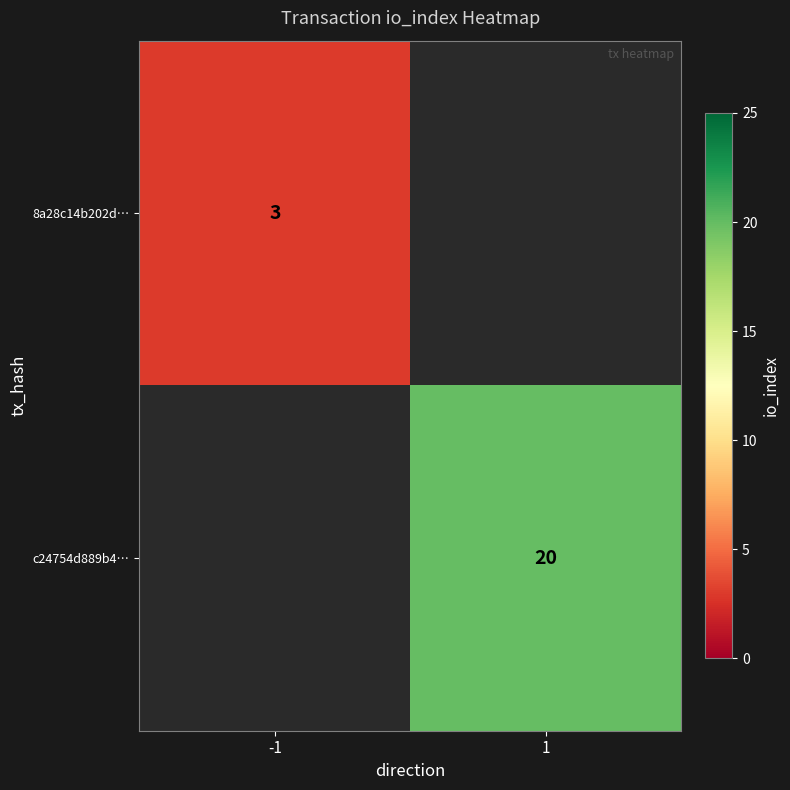

What is the greatest value displayed?

20.0